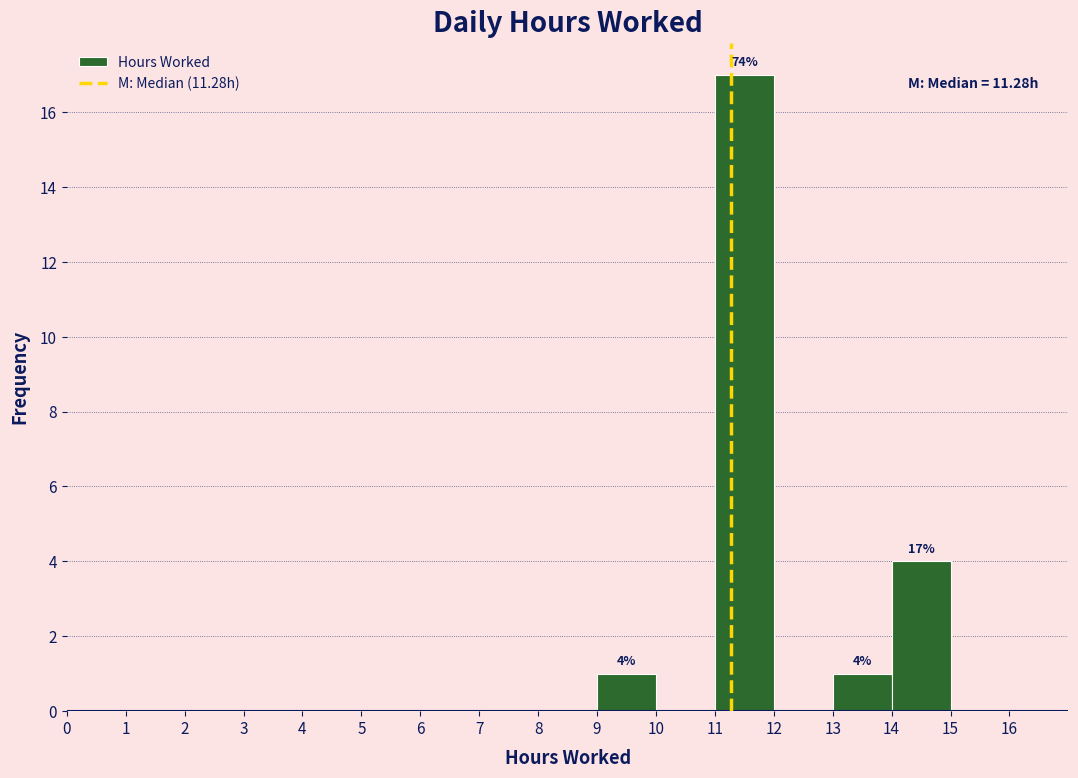

Over which range of the x-axis is the bar tallest?

11 to 12